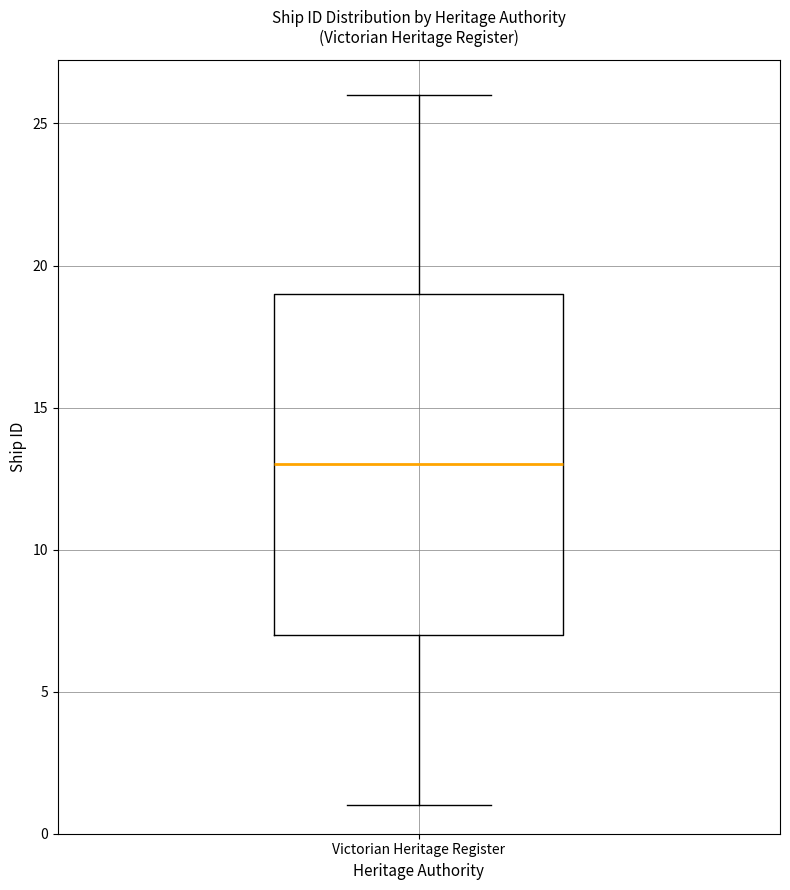

Where is the lower edge of the box for Victorian Heritage Register on the y-axis? The values are not printed on the chart, so give them approximately, as read against the axis.

7